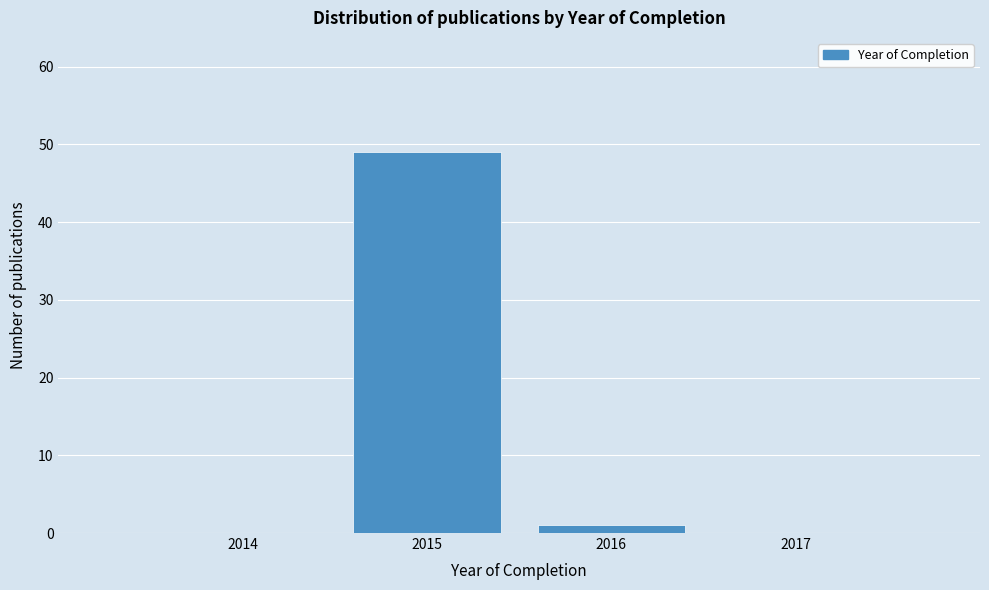

Reading right to left, extract all data points from this chart.

2017=0	2016=1	2015=49	2014=0